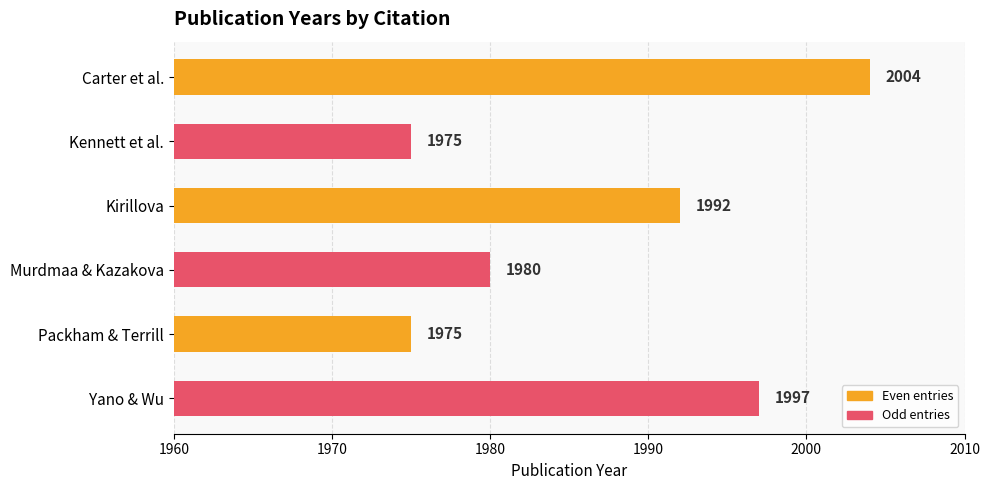

Is it true that the value at Kirillova is 890?

False